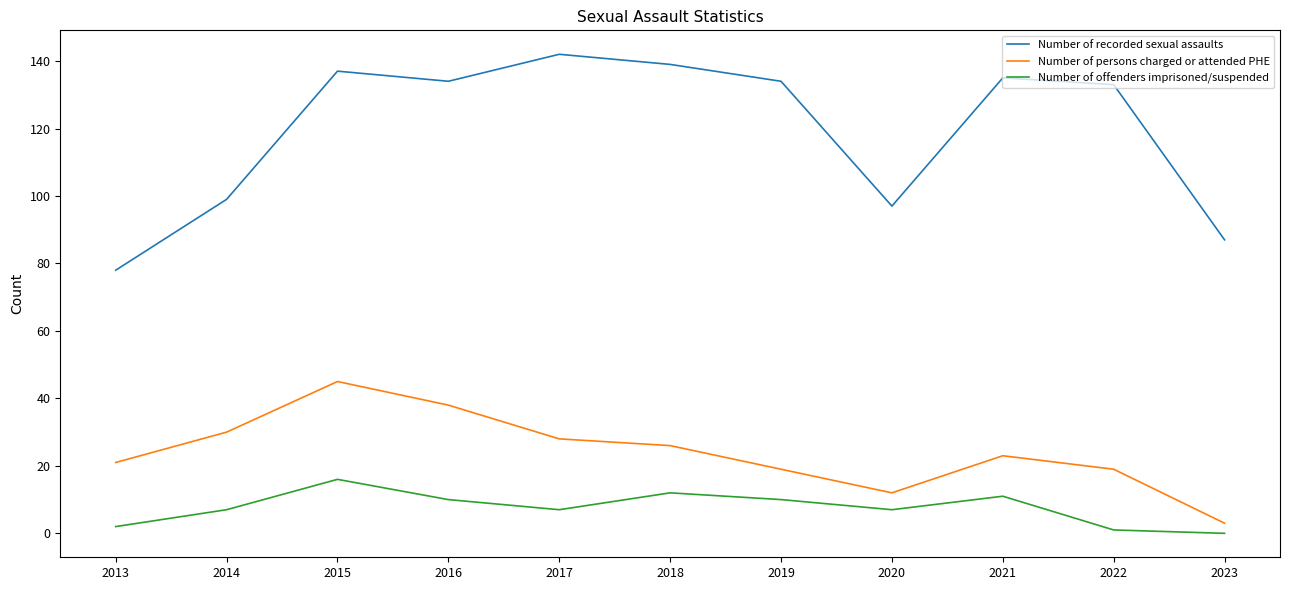

The Number of persons charged or attended PHE series shows 21 at 2013. True or false?

True